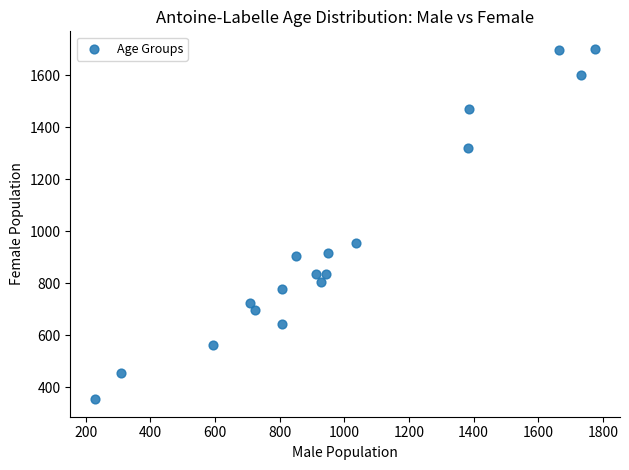

What Y value in the scatter plot is closest to 1027?

953.2